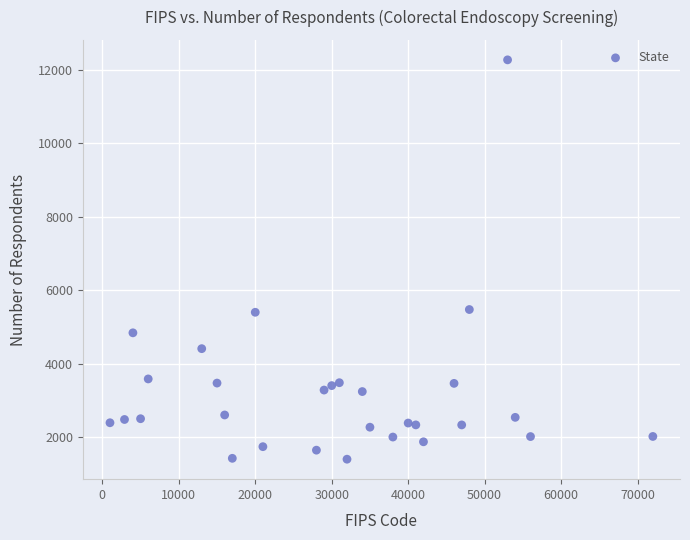

What is the range of Y values (max minus min)?

10870